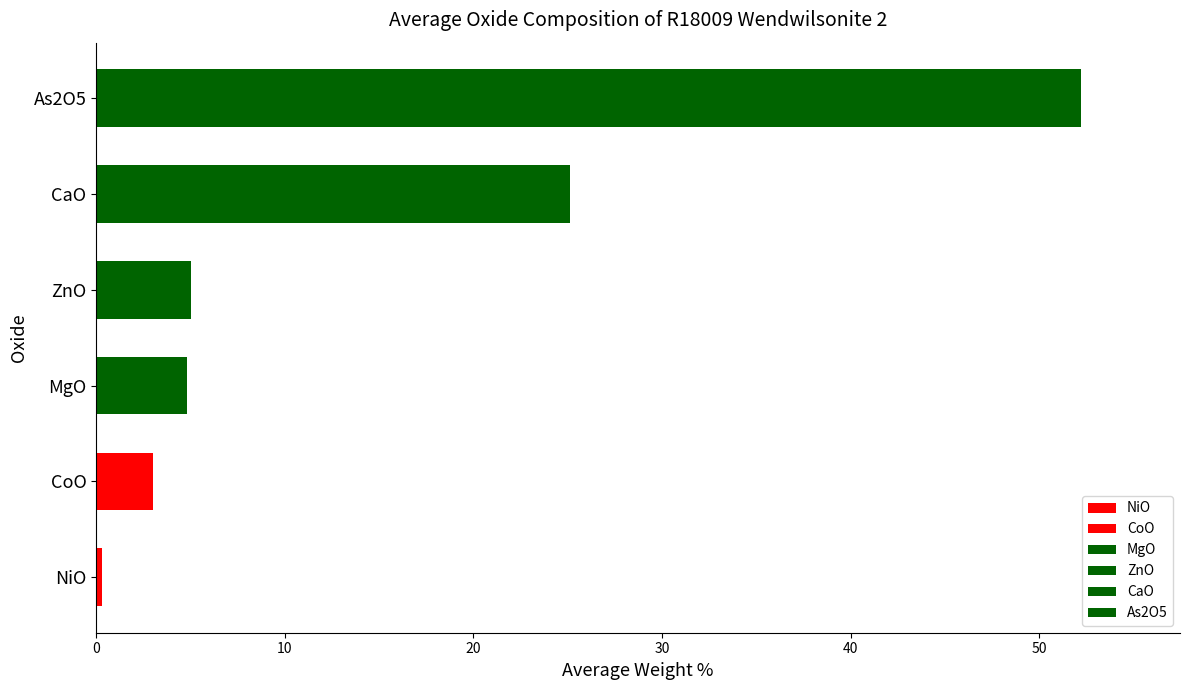

What is the value of the 3rd bar from the left?

4.8